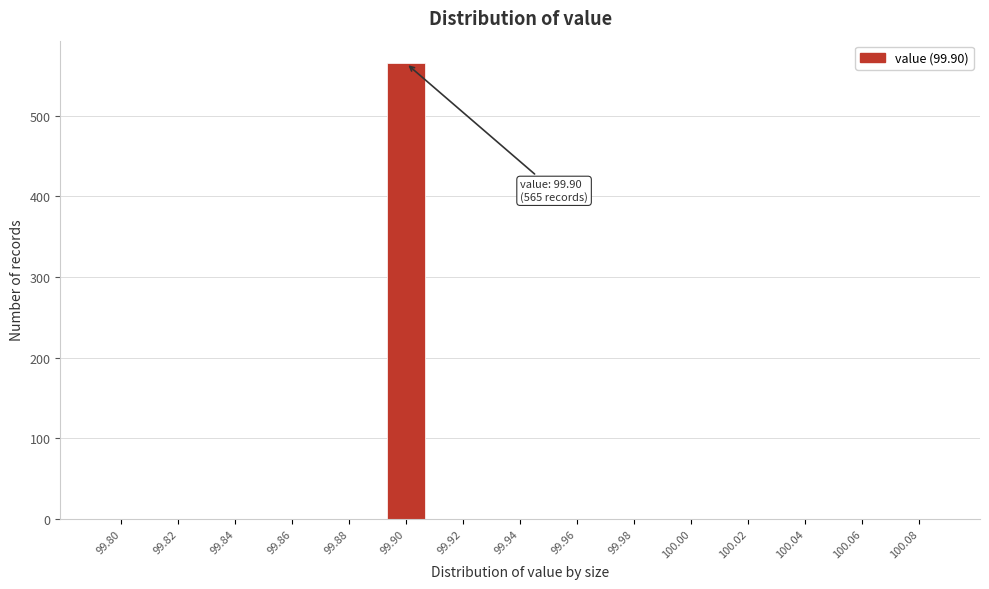

Reading left to right, transcribe all the data shown in this chart.

99.80=0	99.82=0	99.84=0	99.86=0	99.88=0	99.90=565	99.92=0	99.94=0	99.96=0	99.98=0	100.00=0	100.02=0	100.04=0	100.06=0	100.08=0